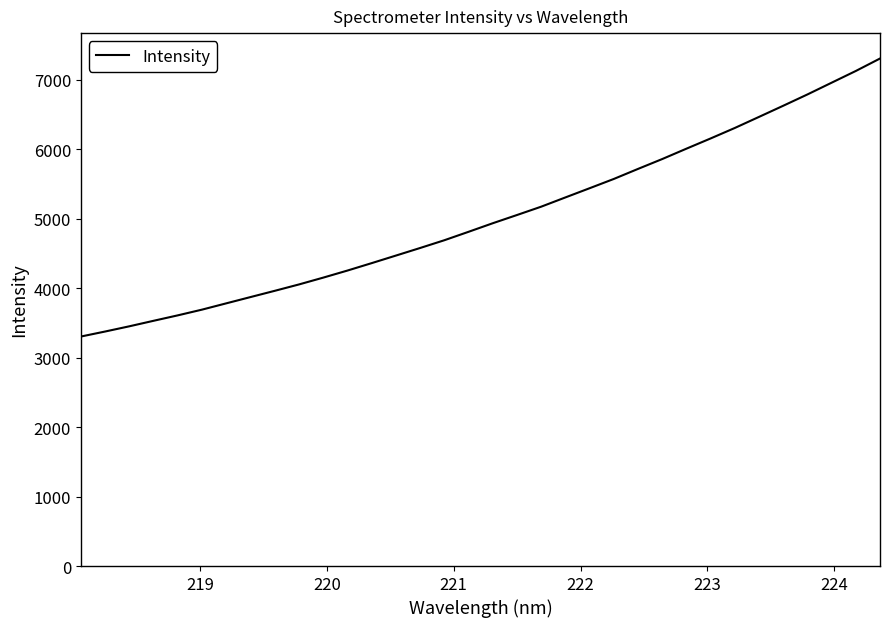

What is the greatest value displayed?

7305.3